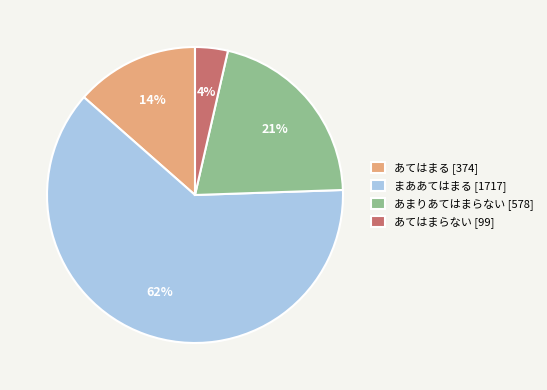

What is the largest slice in the pie chart?

まああてはまる